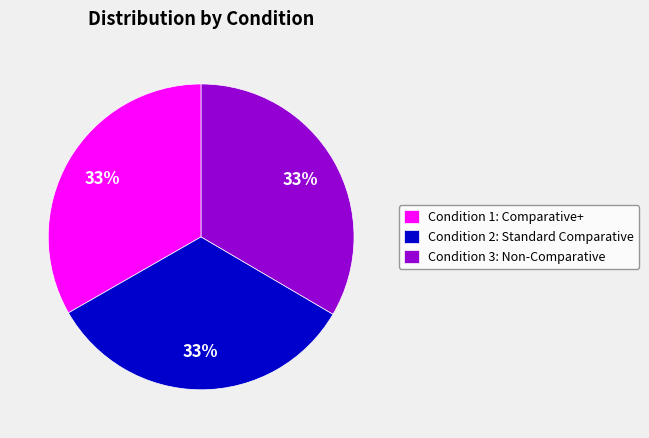

To the nearest percent, what percentage of the pie is Condition 3: Non-Comparative?

33%